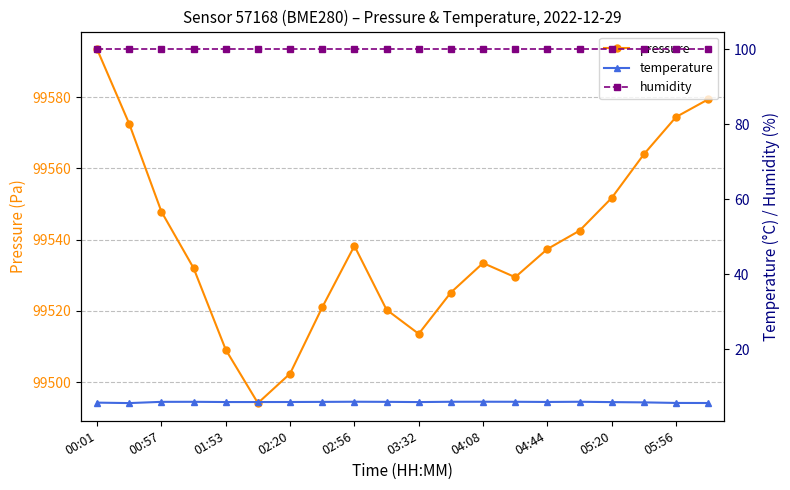

Is it true that pressure equals 99538.2 at 02:56?

True